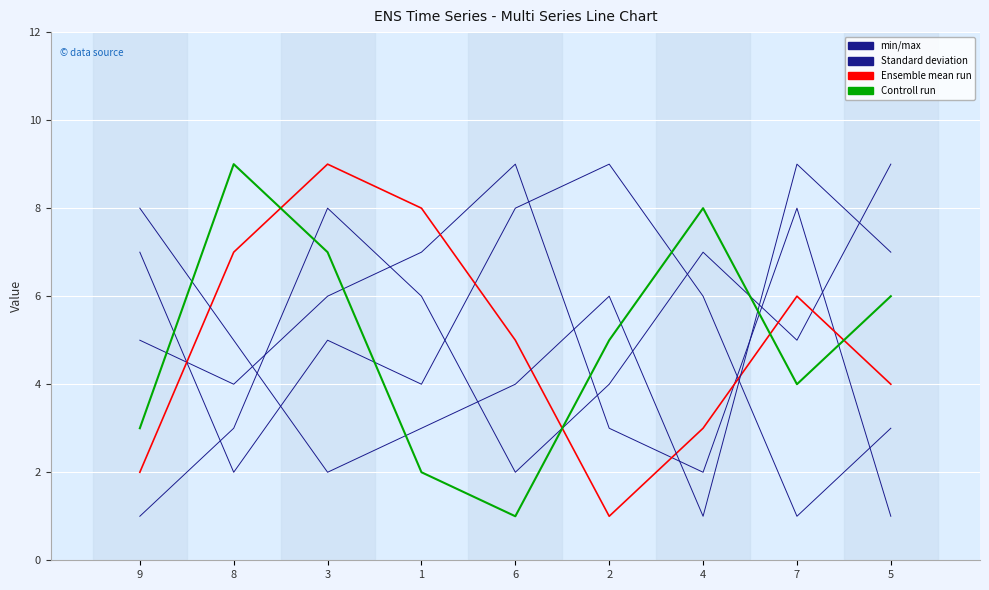

What is the sum of all Ensemble mean run values?

45